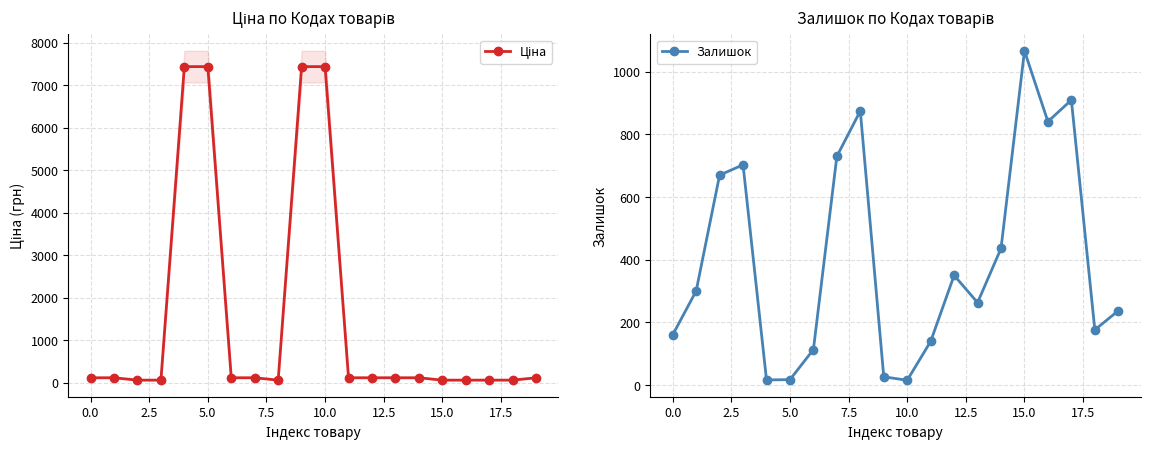

Reading left to right, extract all data points from this chart.

Ціна: 111.7	111.7	55.9	55.9	7436.2	7436.2	111.7	111.7	55.9	7436.2	7436.2	111.7	111.7	111.7	111.7	55.9	55.9	55.9	55.9	111.7
Залишок: 160.0	300.0	670.0	703.0	16.0	17.0	113.0	730.0	875.0	26.0	15.0	139.0	350.0	263.0	436.0	1067.0	841.0	910.0	176.0	237.0